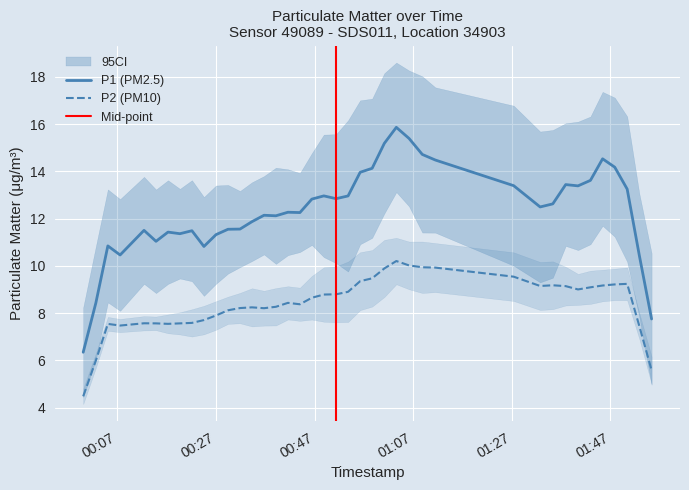

True or false: P1 has more than 0 points higher than both neighbors.

True